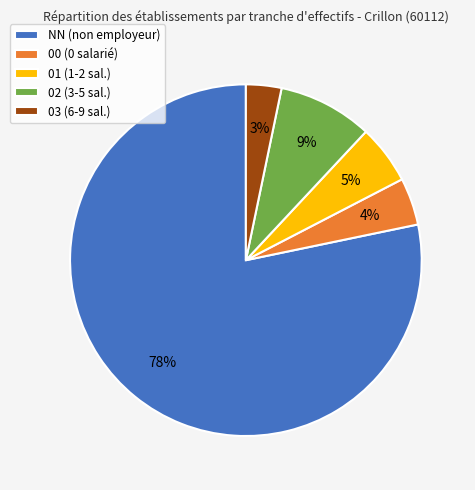

Between 01 (1-2 sal.) and 00 (0 salarié), which is larger?

01 (1-2 sal.)